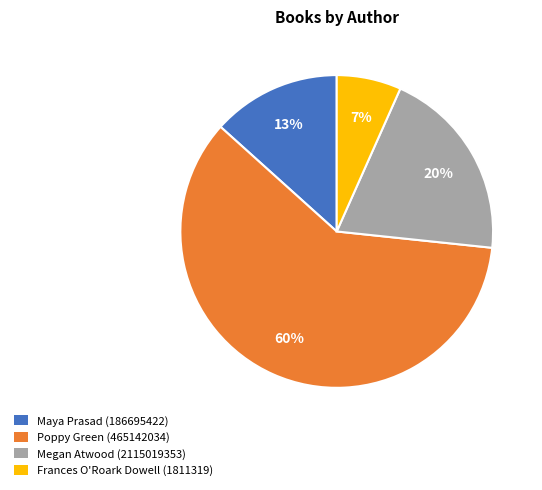

Count the number of slices in the pie.

4